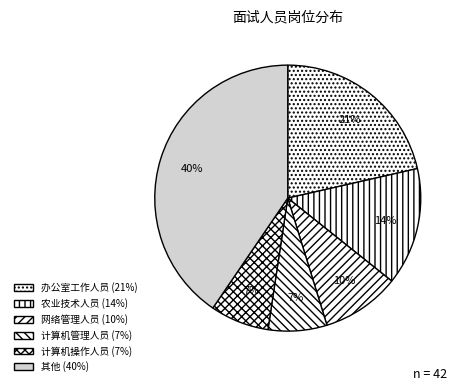

Count the number of slices in the pie.

6